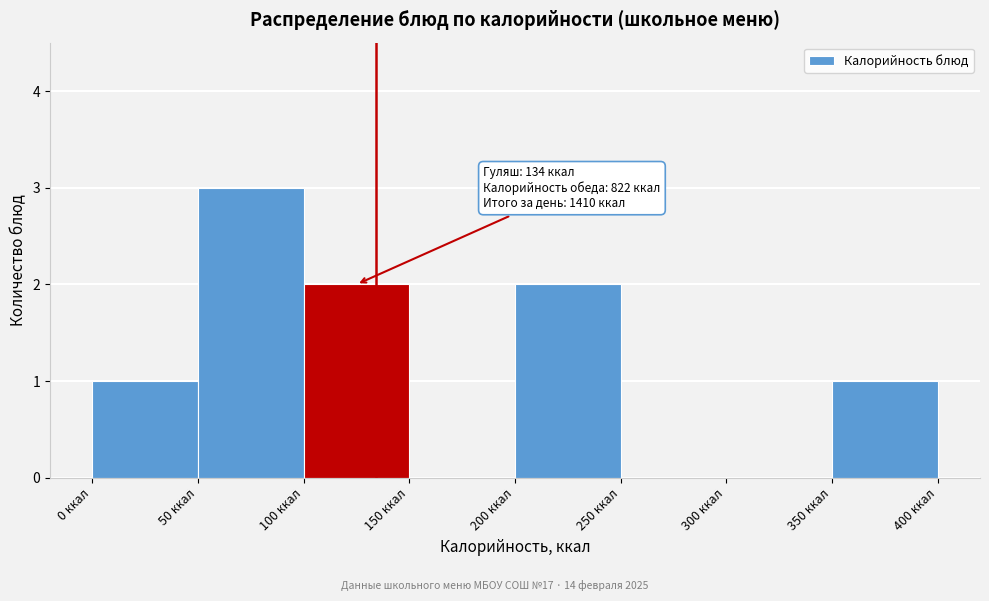

Which range on the x-axis has the tallest bar?

50 to 100